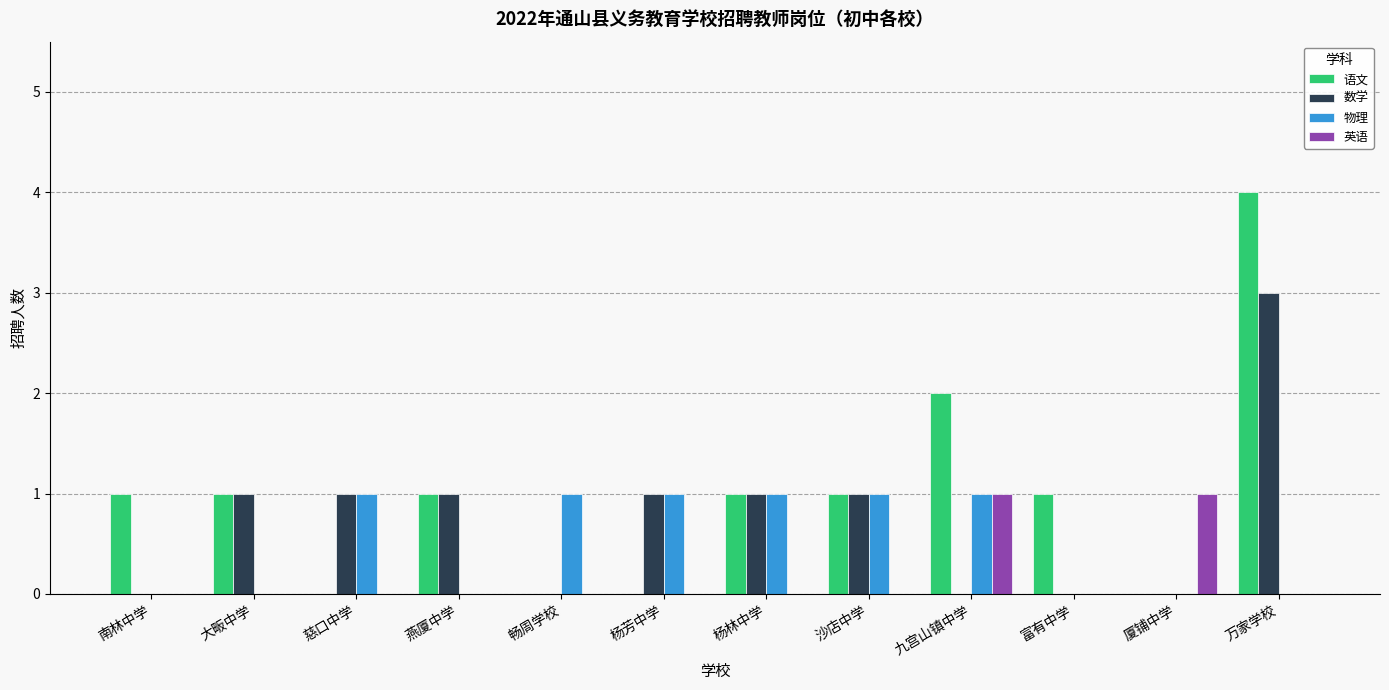

True or false: 英语 has a value of 0 at 万家学校.

True